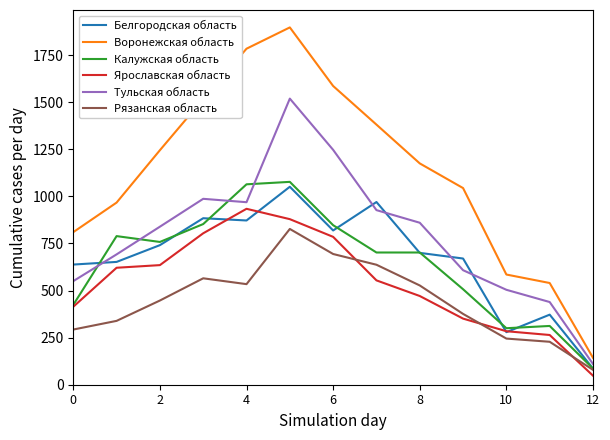

What is the maximum value shown in the chart?

1897